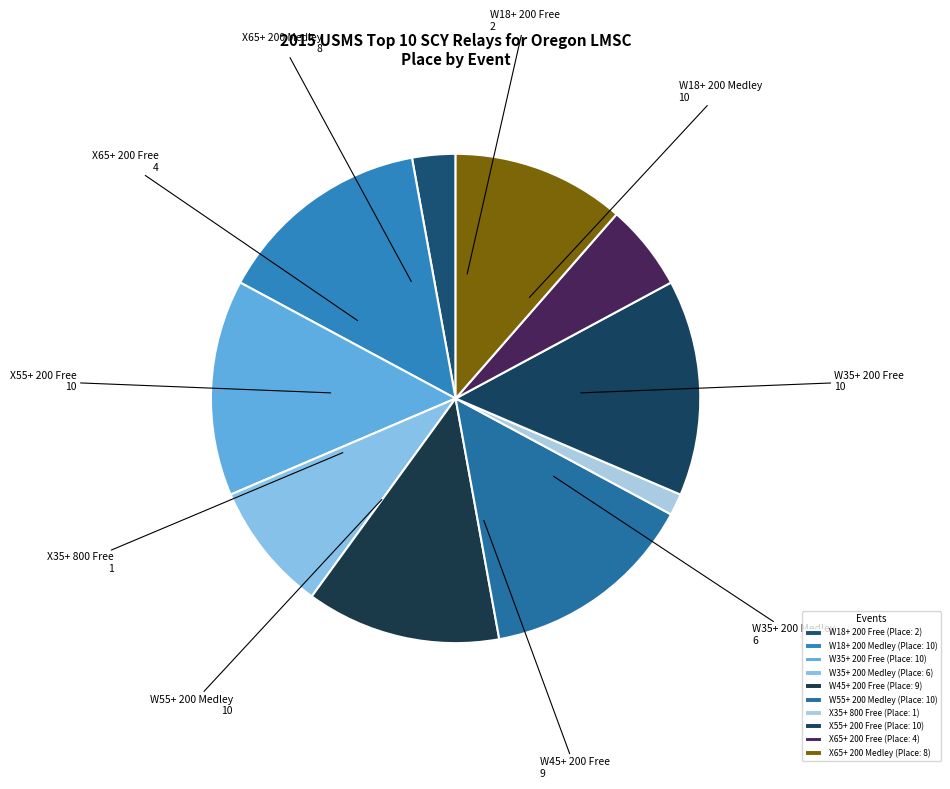

Do W55+ 200 Medley and X65+ 200 Medley together represent more than half of the pie?

No